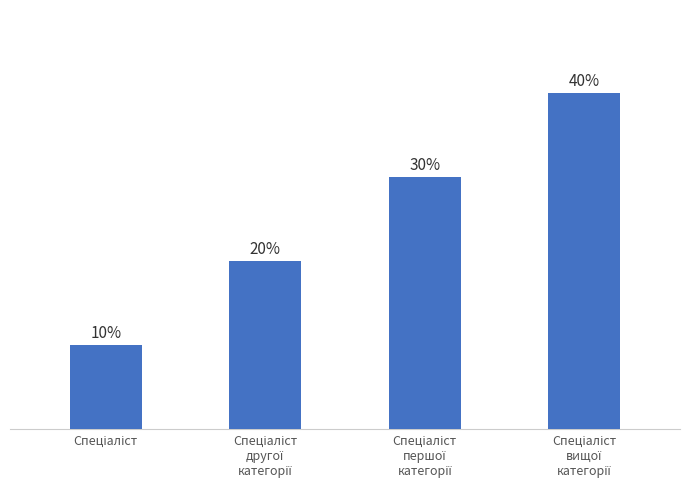

Where does the data first go above 3?

Спеціаліст
вищої
категорії